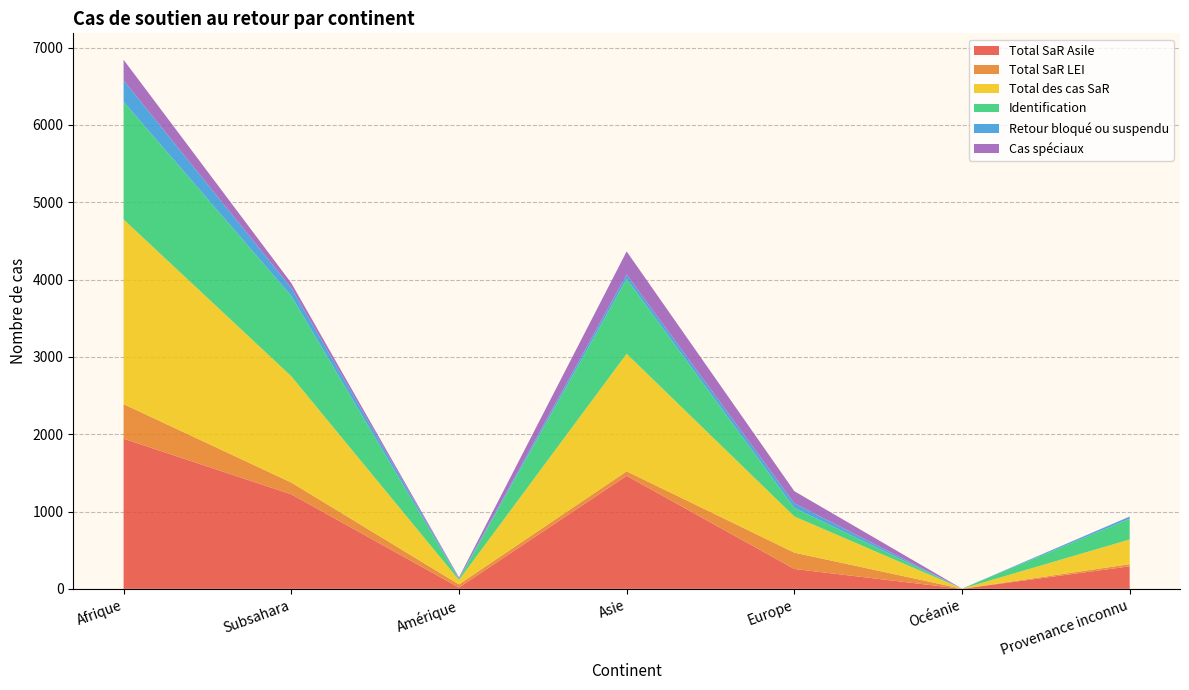

Reading left to right, transcribe all the data shown in this chart.

Total SaR Asile: Afrique=1942	Subsahara=1223	Amérique=17	Asie=1462	Europe=257	Océanie=0	Provenance inconnu=291
Total SaR LEI: Afrique=447	Subsahara=152	Amérique=40	Asie=58	Europe=211	Océanie=1	Provenance inconnu=28
Total des cas SaR: Afrique=2389	Subsahara=1375	Amérique=57	Asie=1520	Europe=468	Océanie=1	Provenance inconnu=319
Identification: Afrique=1523	Subsahara=1038	Amérique=9	Asie=968	Europe=111	Océanie=0	Provenance inconnu=268
Retour bloqué ou suspendu: Afrique=276	Subsahara=105	Amérique=14	Asie=57	Europe=59	Océanie=0	Provenance inconnu=27
Cas spéciaux: Afrique=266	Subsahara=63	Amérique=11	Asie=299	Europe=157	Océanie=0	Provenance inconnu=3